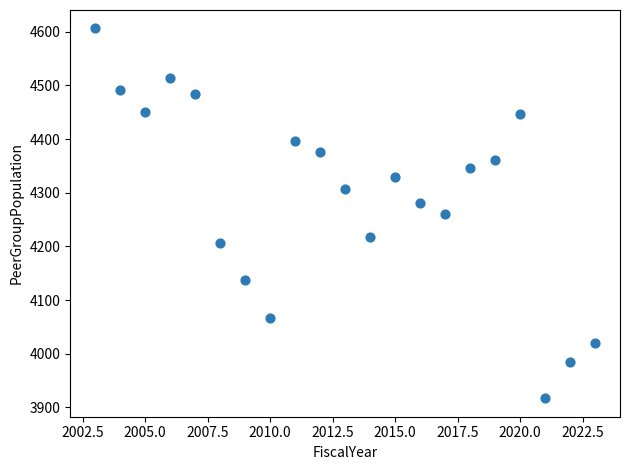

What is the range of Y values (max minus min)?

689